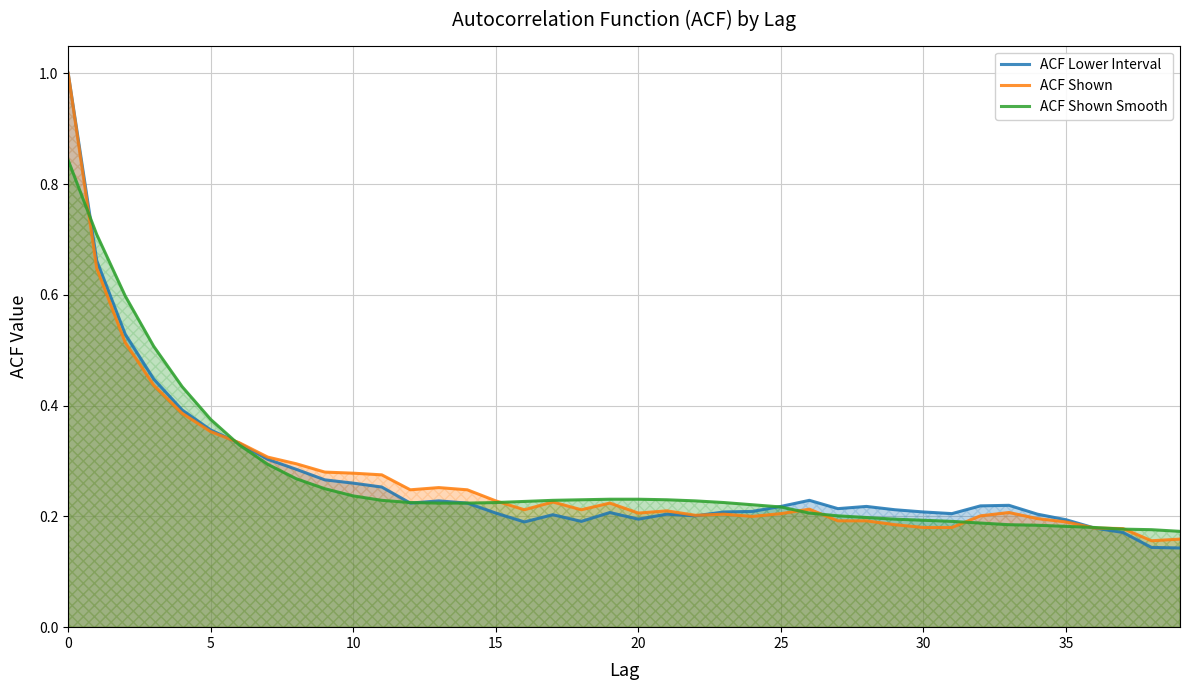

What are all the series names shown in the legend?

ACF Lower Interval, ACF Shown, ACF Shown Smooth